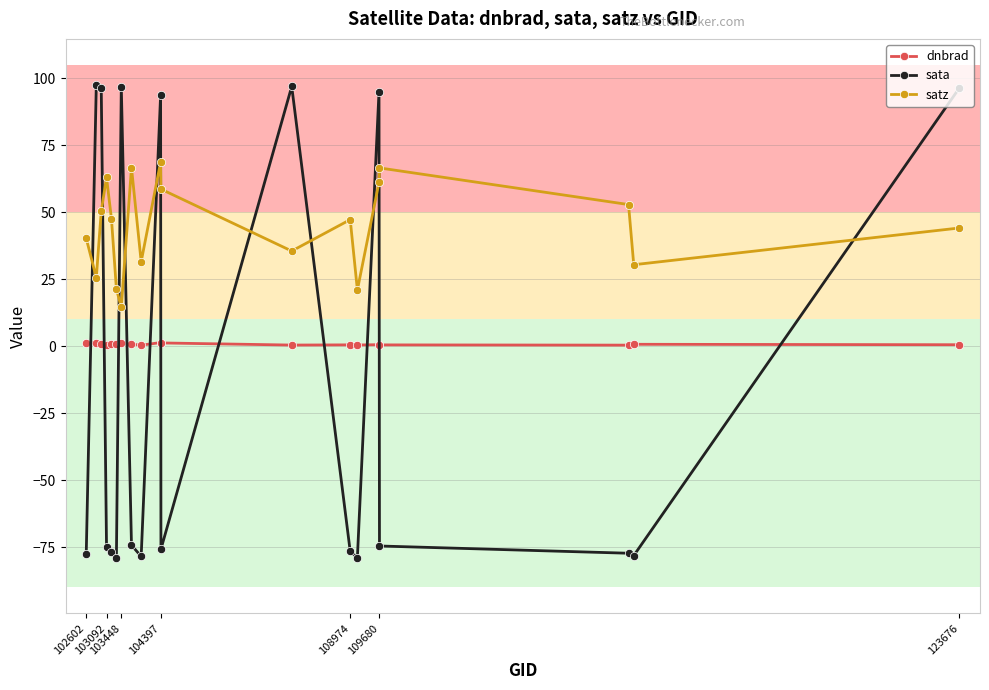

True or false: satz has more than 2 interior local peaks.

True